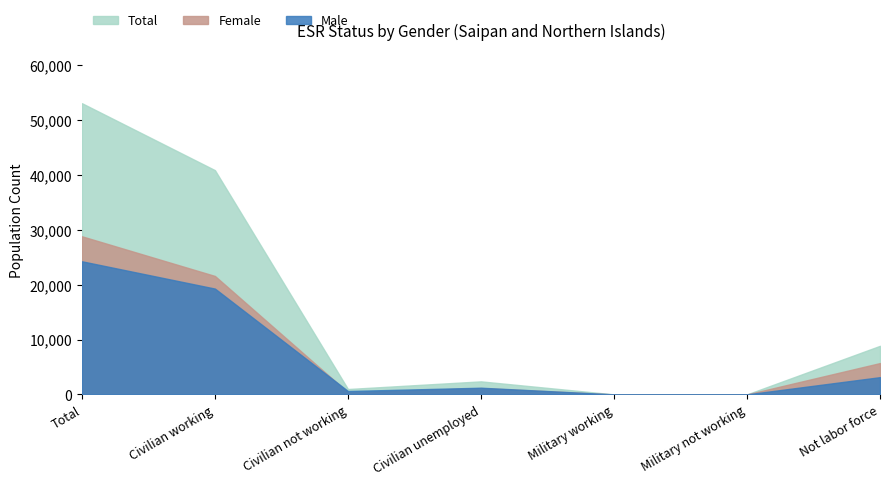

What is the label of the 2nd point from the right?

Military not working